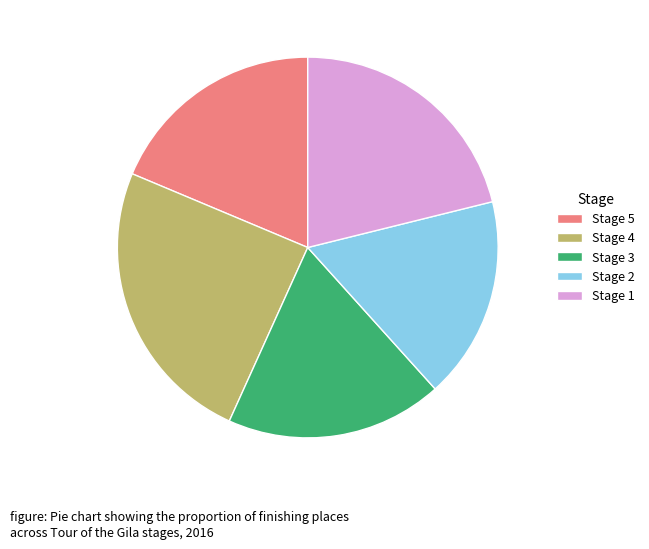

Is the sum of Stage 2 and Stage 1 greater than half?

No